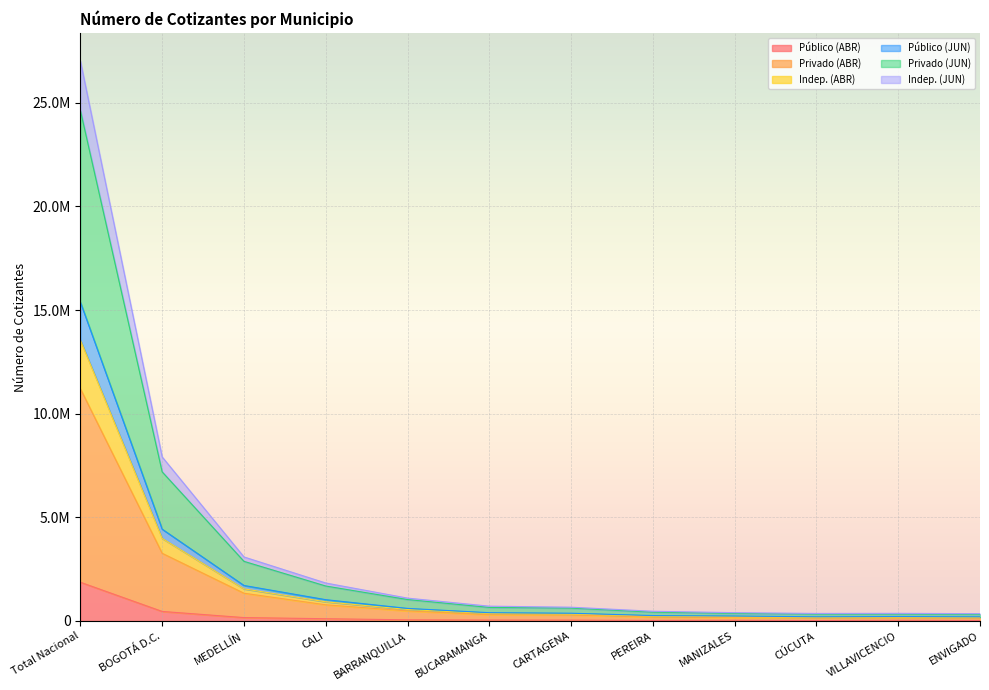

Between BUCARAMANGA and CALI, which is larger?

CALI